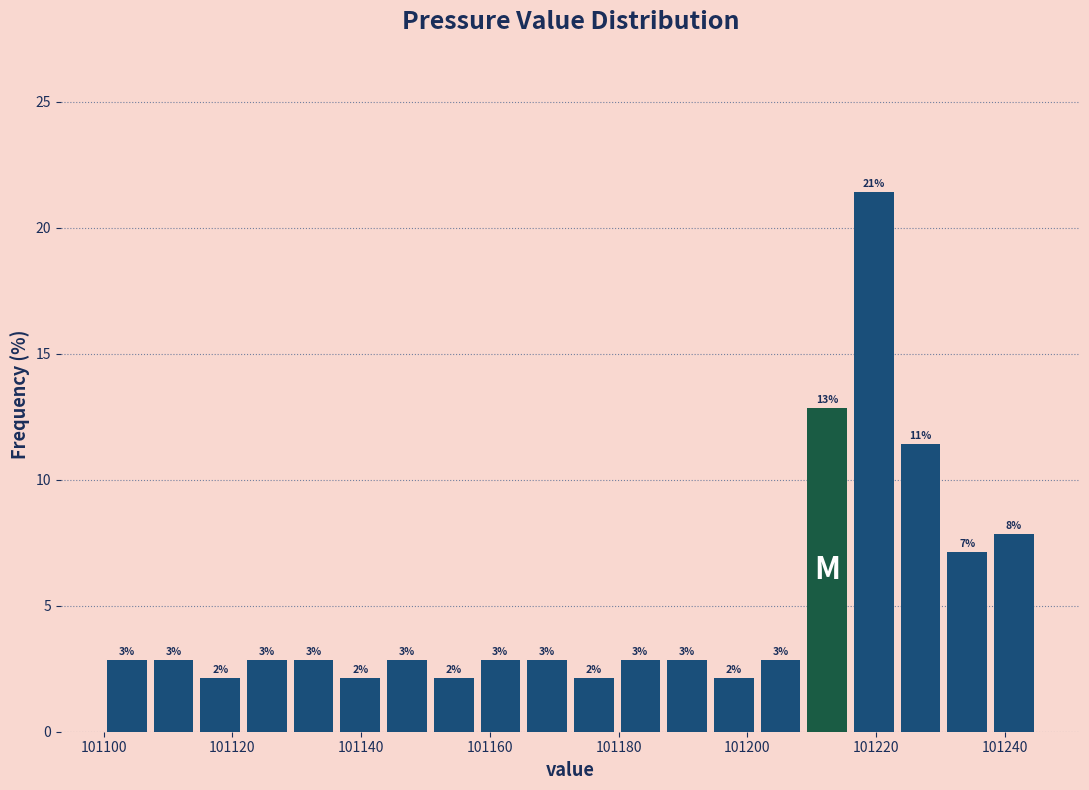

Read against the x-axis, roughly where is the centre of the tallest bar?

101220